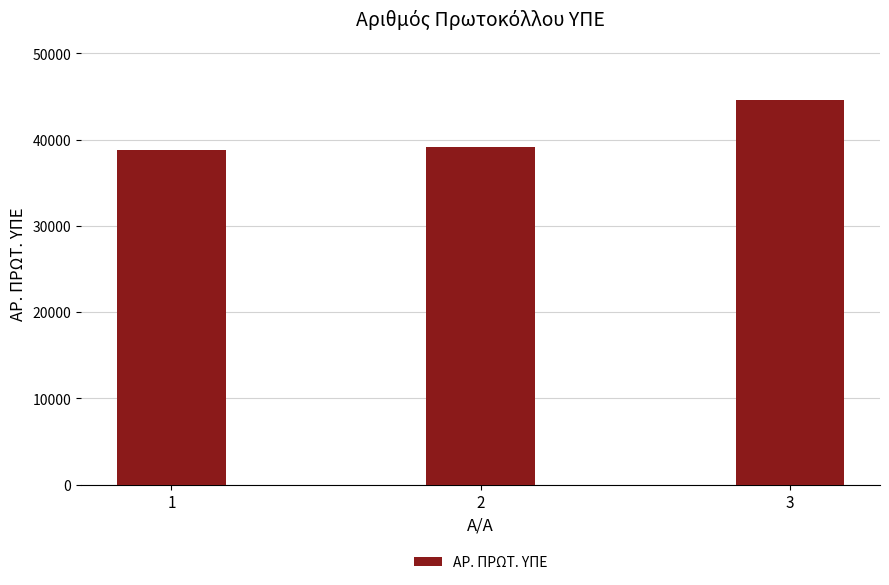

What is the minimum value shown in the chart?

38794